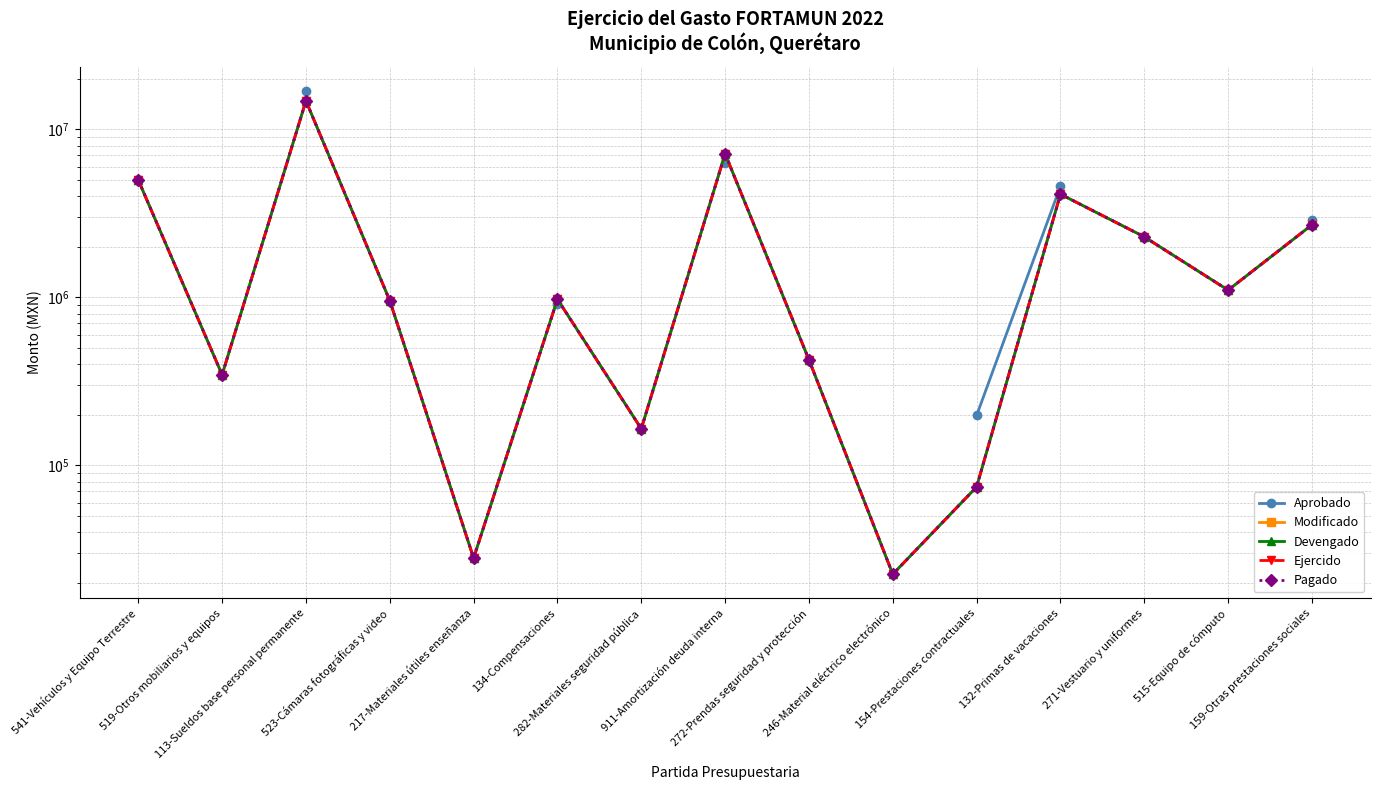

What is the difference between the Devengado values at 541-Vehículos y Equipo Terrestre and 134-Compensaciones?

4020633.2